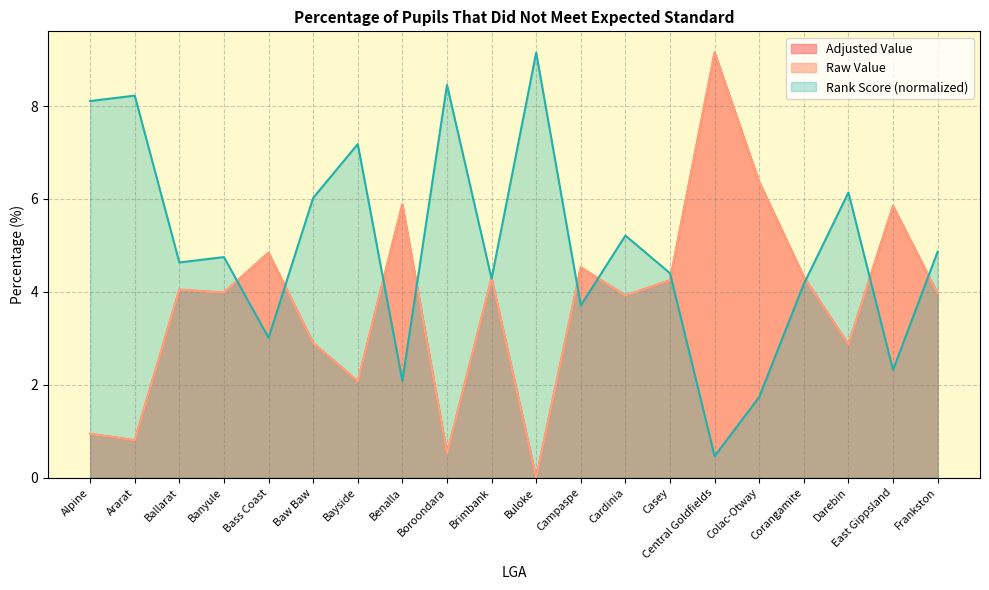

Where is Raw Value nearest to the value 4?

Banyule